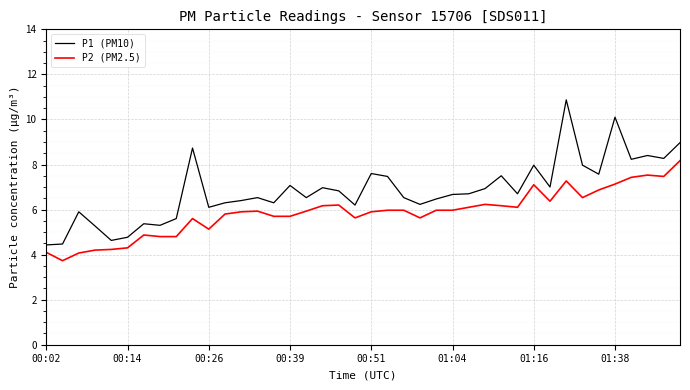

Does the chart display data point markers on the line(s)?

No